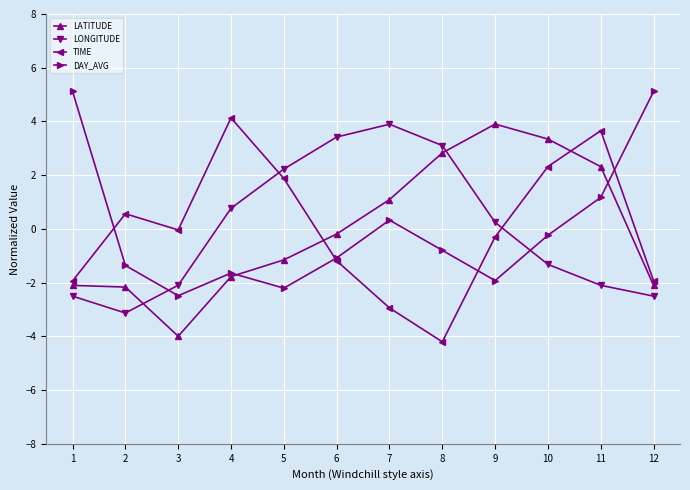

How many values in LONGITUDE are above zero?

6